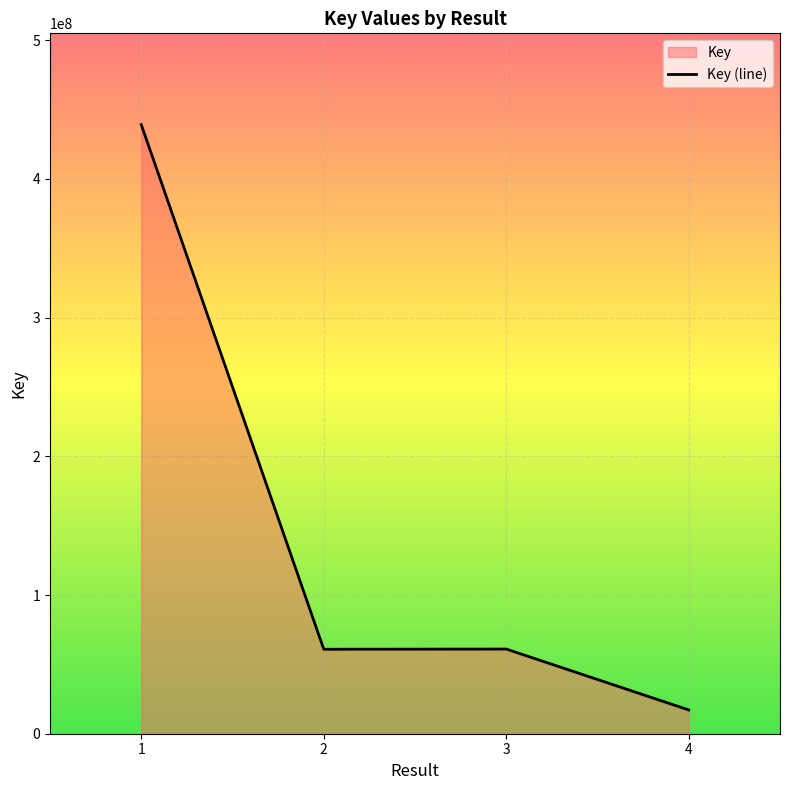

What is the difference between the maximum and minimum values?

421941609